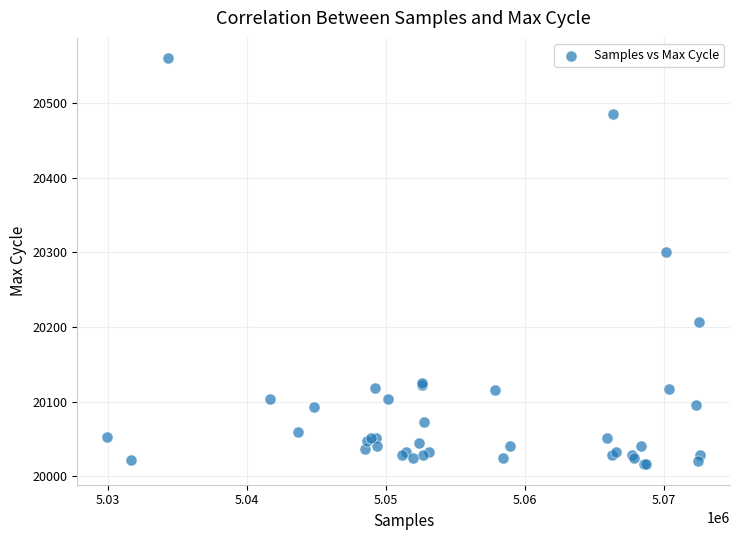

What Y value in the scatter plot is closest to 20288?

20300